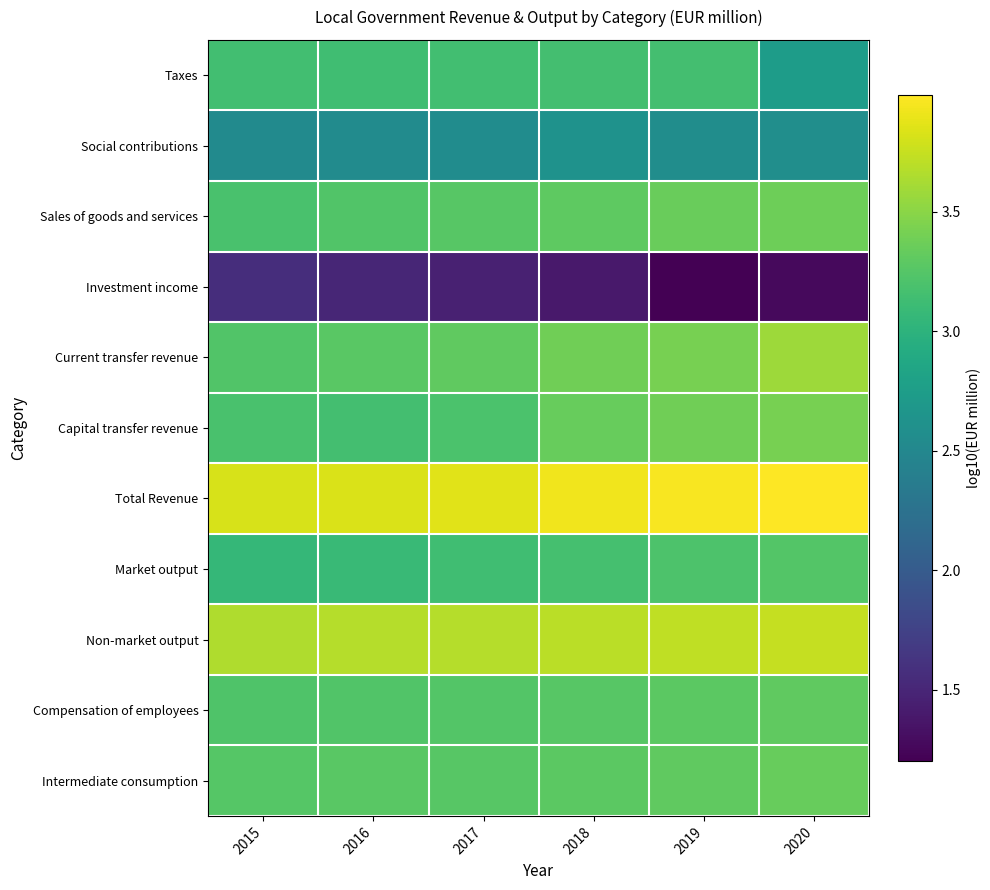

Reading left to right, list all the values displayed in this chart.

Taxes: 2015=3.1	2016=3.1	2017=3.1	2018=3.2	2019=3.2	2020=2.7
Social contributions: 2015=2.5	2016=2.5	2017=2.6	2018=2.6	2019=2.6	2020=2.6
Sales of goods and services: 2015=3.2	2016=3.2	2017=3.3	2018=3.3	2019=3.3	2020=3.4
Investment income: 2015=1.6	2016=1.5	2017=1.5	2018=1.4	2019=1.2	2020=1.3
Current transfer revenue: 2015=3.2	2016=3.3	2017=3.3	2018=3.4	2019=3.4	2020=3.6
Capital transfer revenue: 2015=3.2	2016=3.2	2017=3.2	2018=3.3	2019=3.4	2020=3.4
Total Revenue: 2015=3.8	2016=3.8	2017=3.9	2018=3.9	2019=4.0	2020=4.0
Market output: 2015=3.1	2016=3.1	2017=3.1	2018=3.2	2019=3.2	2020=3.2
Non-market output: 2015=3.7	2016=3.7	2017=3.7	2018=3.7	2019=3.7	2020=3.7
Compensation of employees: 2015=3.2	2016=3.2	2017=3.2	2018=3.3	2019=3.3	2020=3.3
Intermediate consumption: 2015=3.3	2016=3.3	2017=3.3	2018=3.3	2019=3.3	2020=3.3